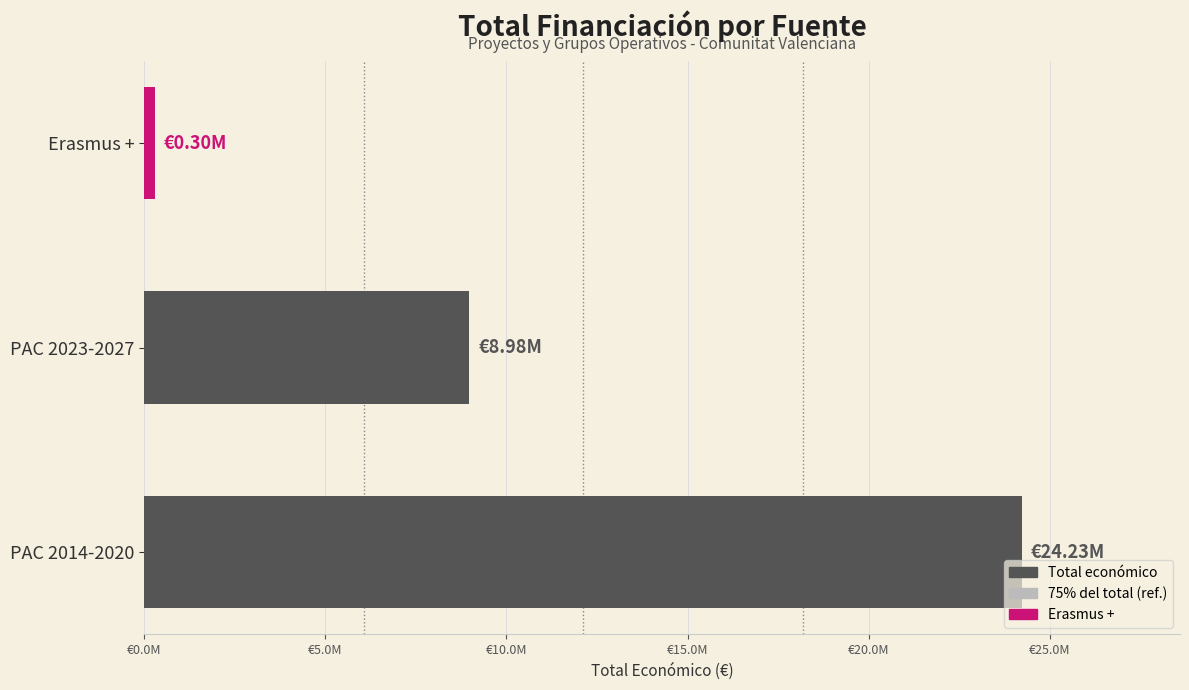

The value of Total económico at PAC 2014-2020 is 40088681.1. True or false?

False